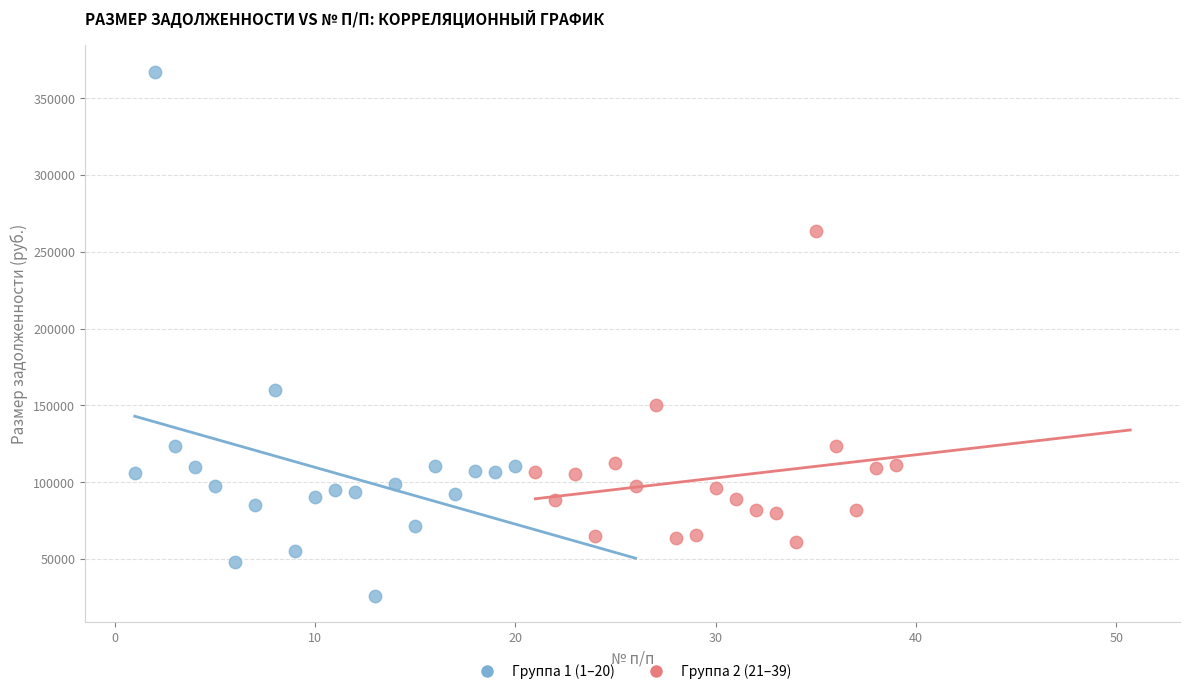

Which series has the widest spread of Y values?

Группа 1 (1–20)